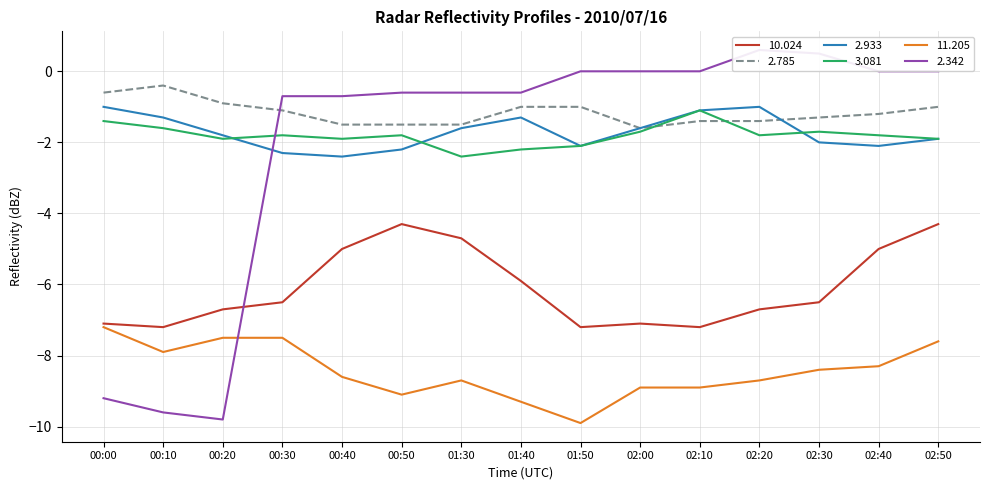

Does the chart display data point markers on the line(s)?

No